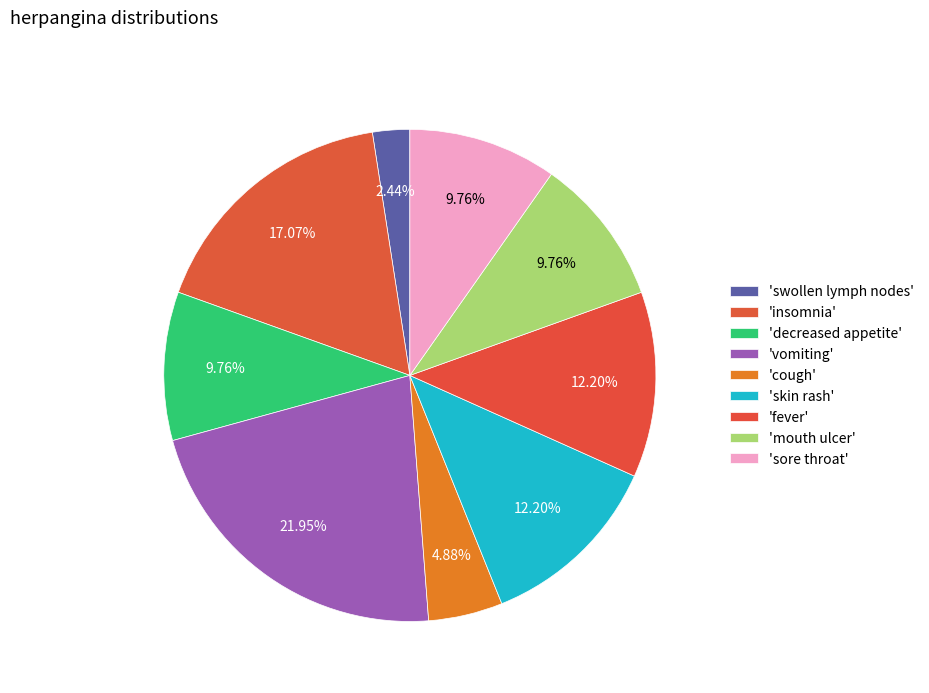

Is there any slice that represents more than half of the pie?

No